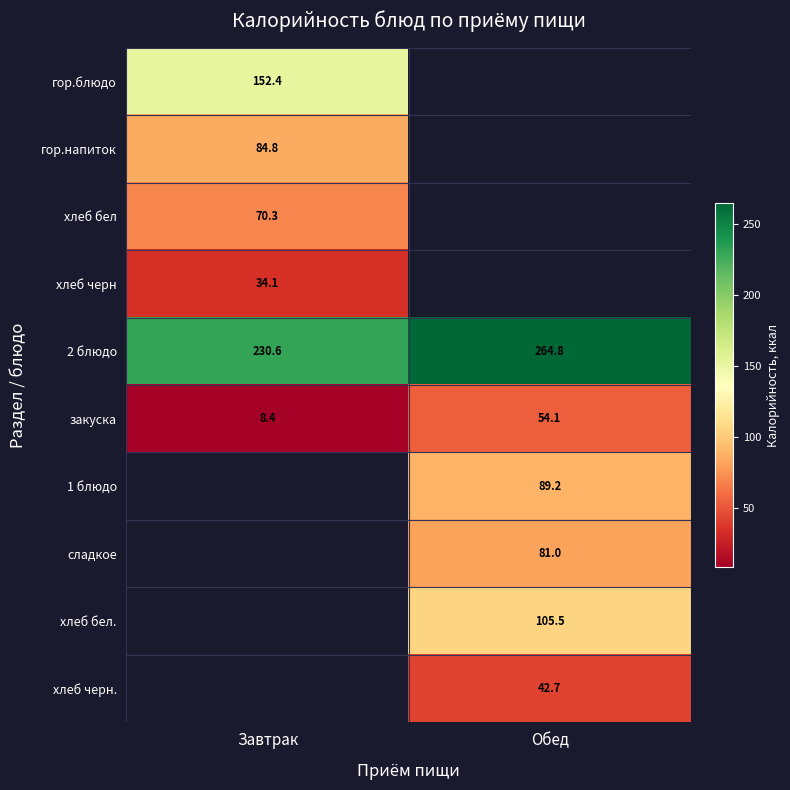

What is the approximate value of закуска at Обед?

54.1